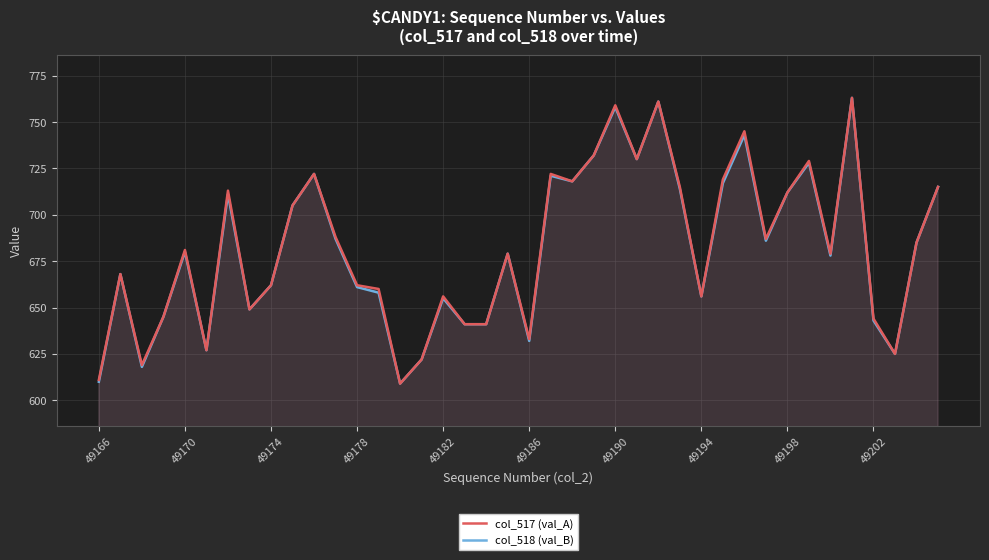

Reading right to left, extract all data points from this chart.

col_517 (val_A): 715	685	625	644	763	679	729	712	687	745	719	656	715	761	730	759	732	718	722	633	679	641	641	656	622	609	660	662	688	722	705	662	649	713	627	681	645	619	668	611
col_518 (val_B): 715	685	625	643	763	678	728	712	686	743	717	656	714	761	730	758	732	718	721	632	679	641	641	655	622	609	658	661	687	722	705	662	649	711	627	680	645	618	668	610